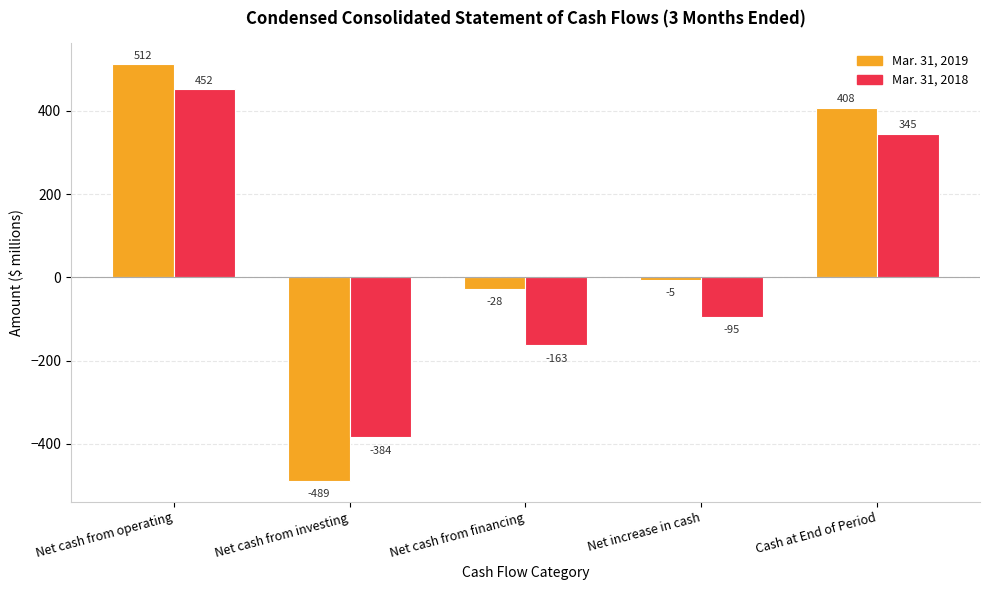

What are all the series names shown in the legend?

Mar. 31, 2019, Mar. 31, 2018